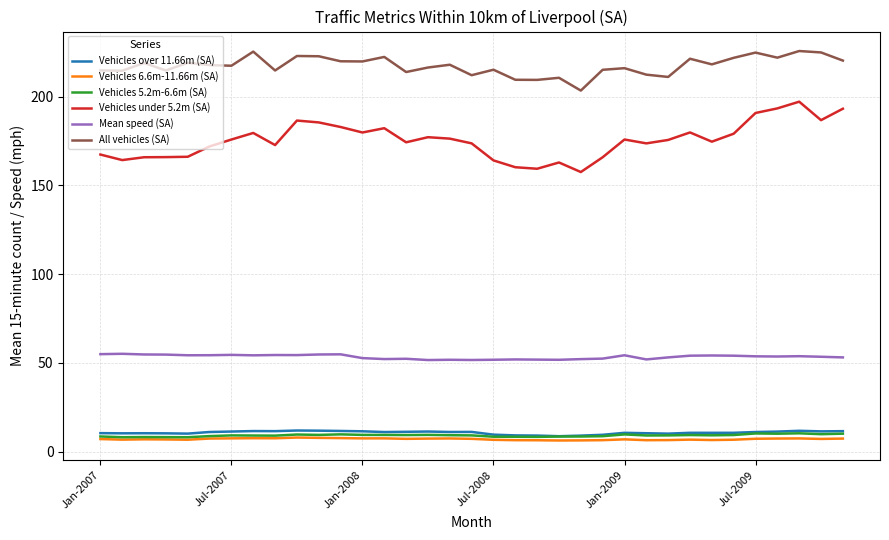

What is the maximum value for Vehicles over 11.66m (SA)?

11.9